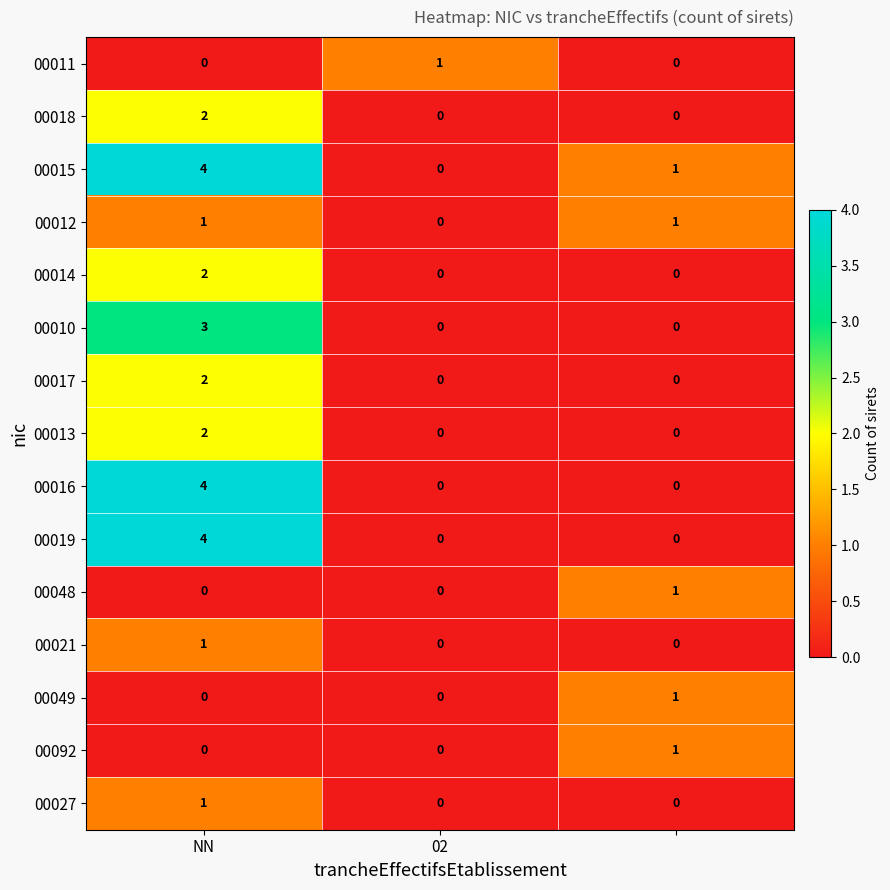

Which series has the largest total across all categories?

00015